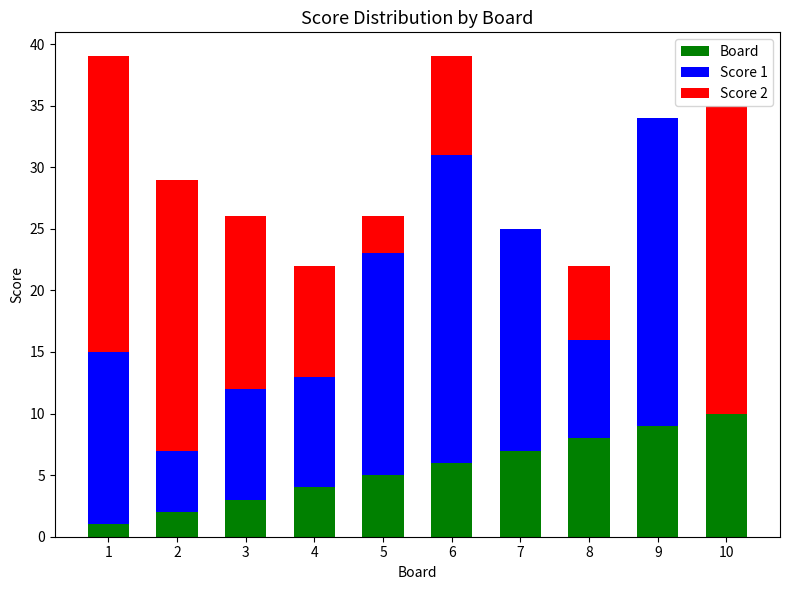

How many categories are shown in the chart?

10